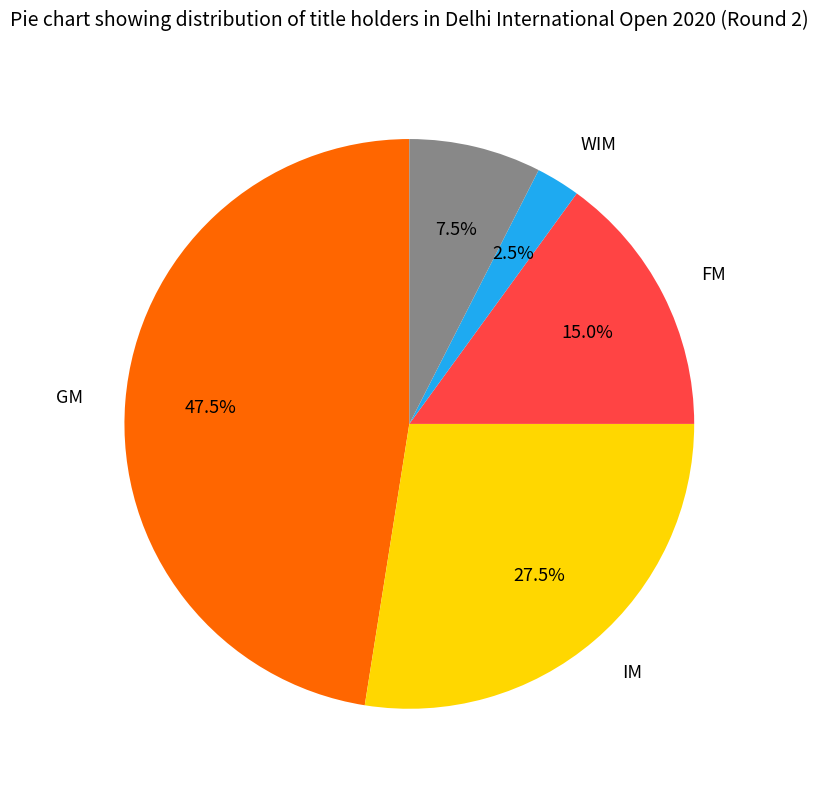

Does any single category account for the majority?

No